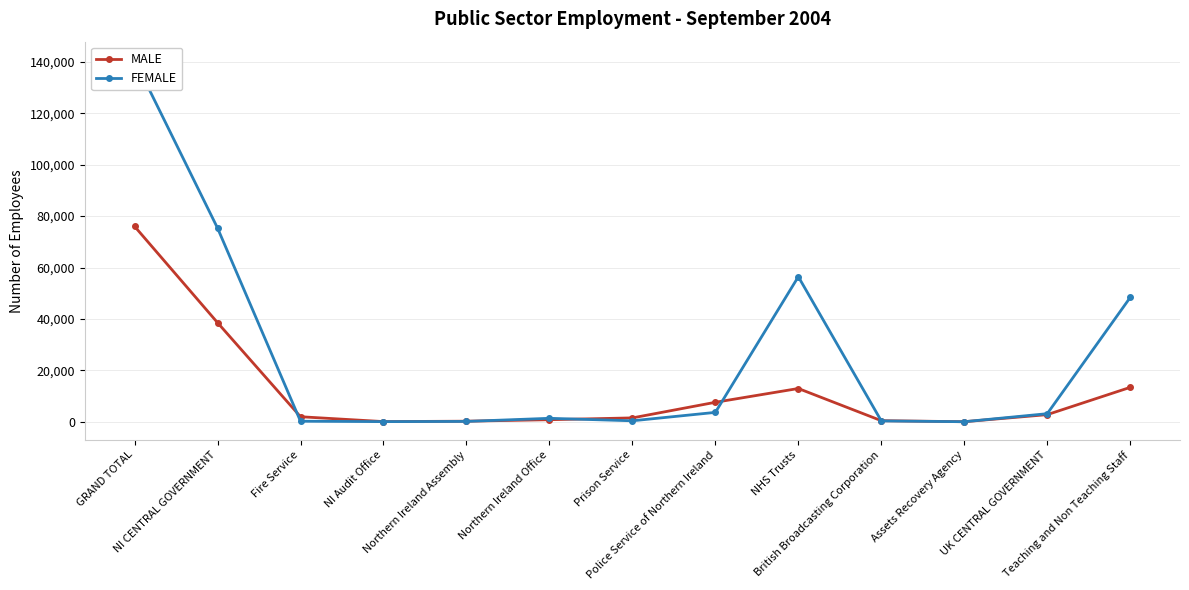

Between which two adjacent categories do MALE and FEMALE first intersect?

NI CENTRAL GOVERNMENT and Fire Service